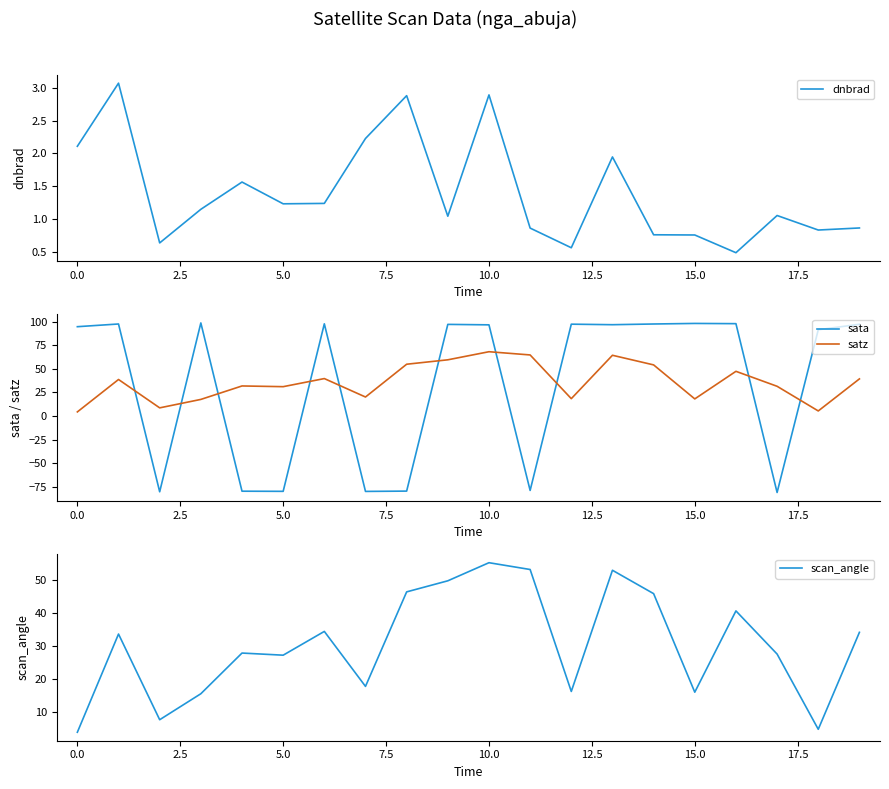

What is the minimum value shown in the chart?

-80.8